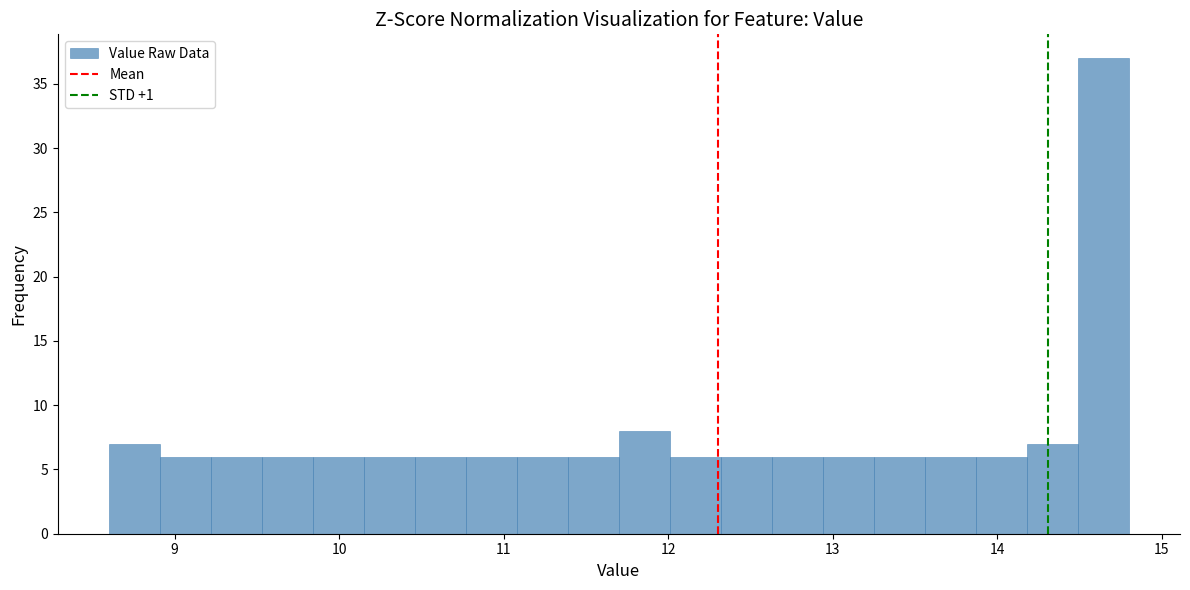

Read against the x-axis, roughly where is the centre of the tallest bar?

14.6